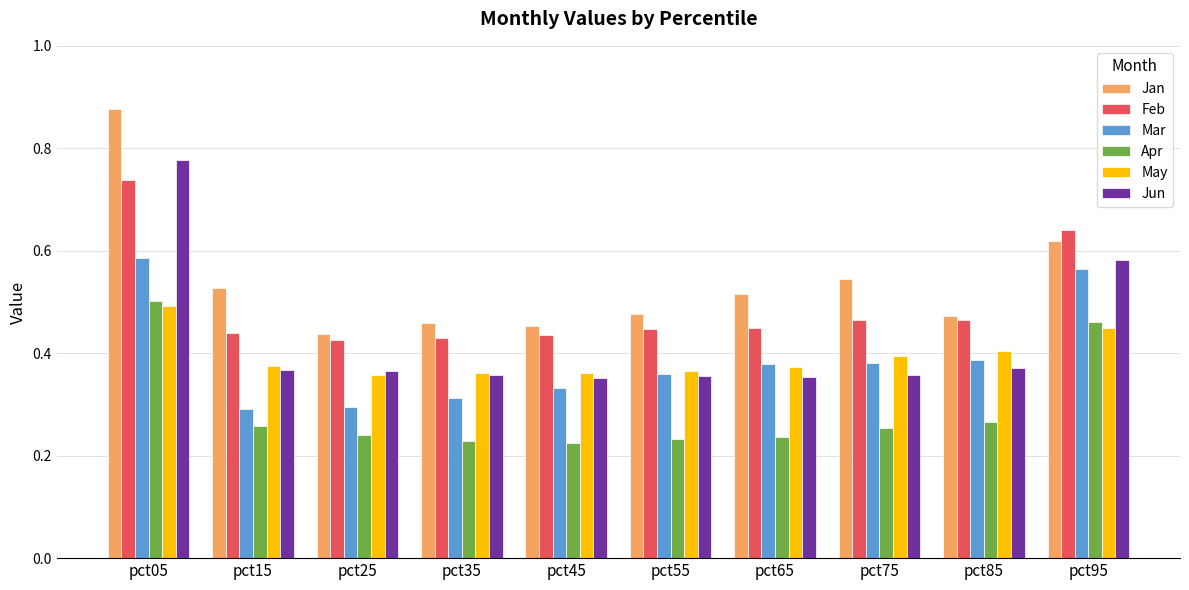

What is the total value across all series at pct95?

3.3